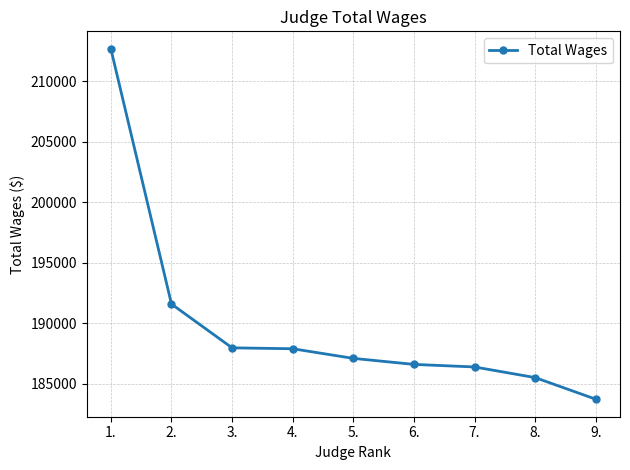

True or false: the data shows 302171.8 at 4..

False